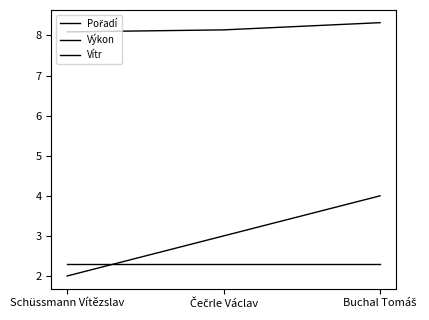

Is it true that Vítr equals 2.3 at Buchal Tomáš?

True